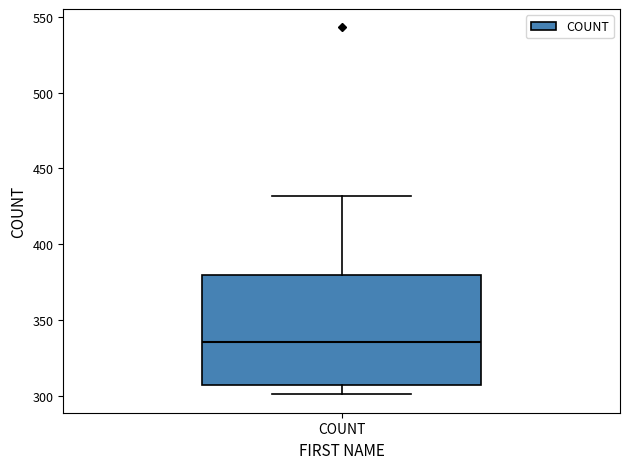

Transcribe this box plot: give where the median line is, the range the box spans, and where the two whiskers end, as read against the y-axis. The values are not printed on the chart, so give them approximately, as read against the axis.

median 335, box 305 to 380, whiskers 300 to 430